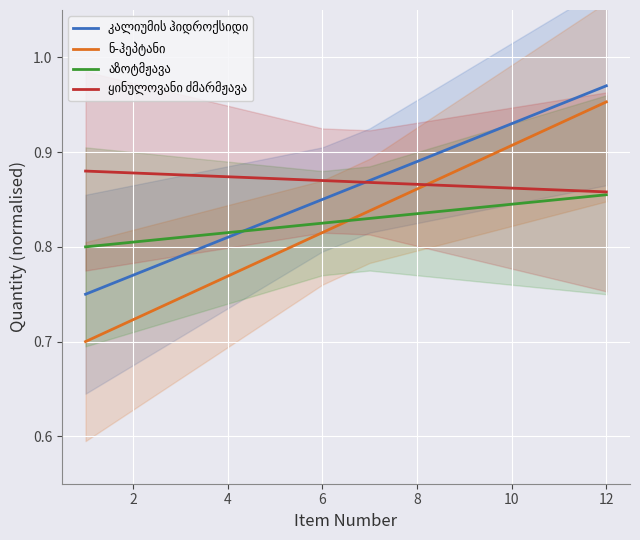

What is the approximate value of ყინულოვანი ძმარმჟავა at 10?

0.9